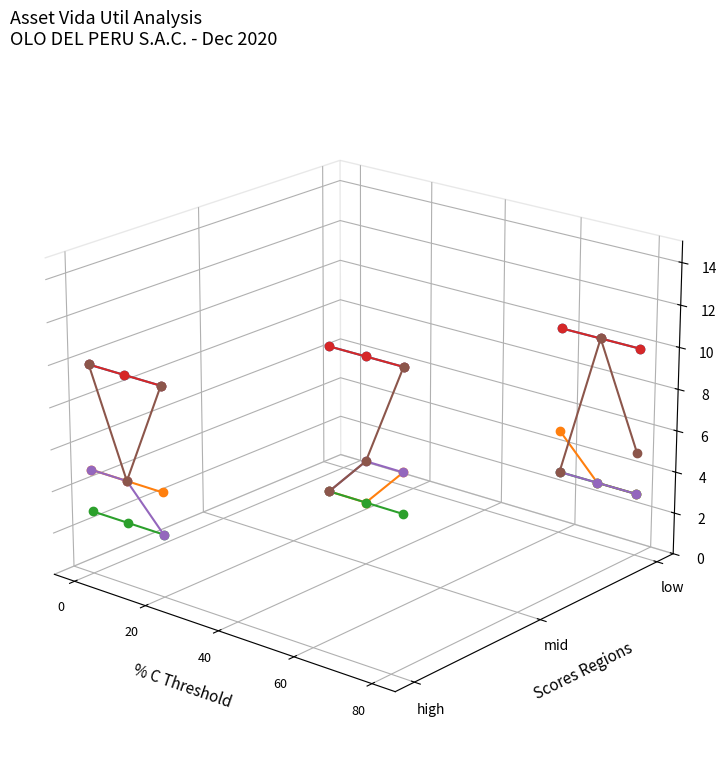

True or false: 3362101011_VU3 has a value of -0.0 at 20.

True